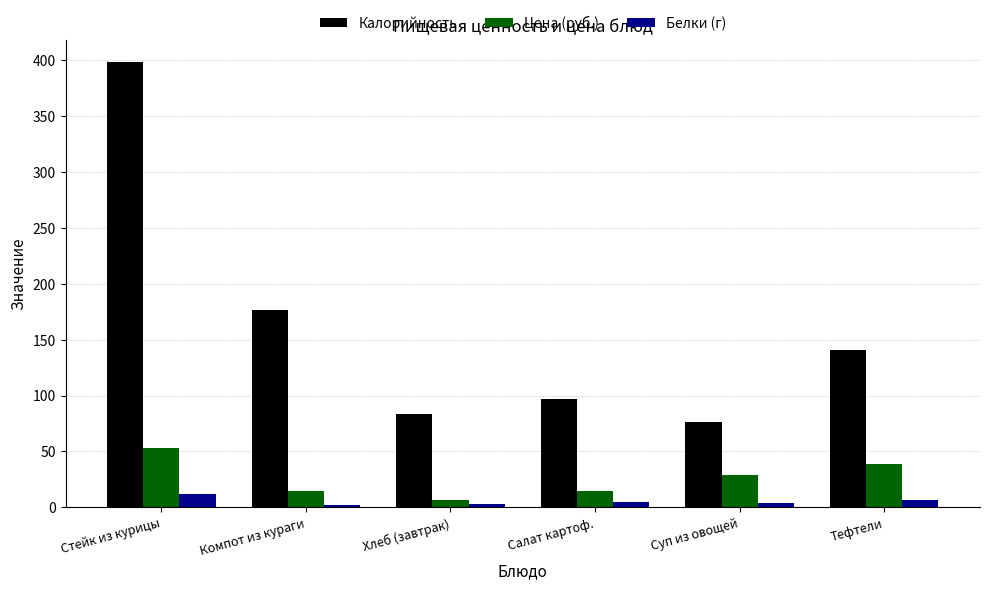

Is it true that Калорийность equals 76.4 at Суп из овощей?

True